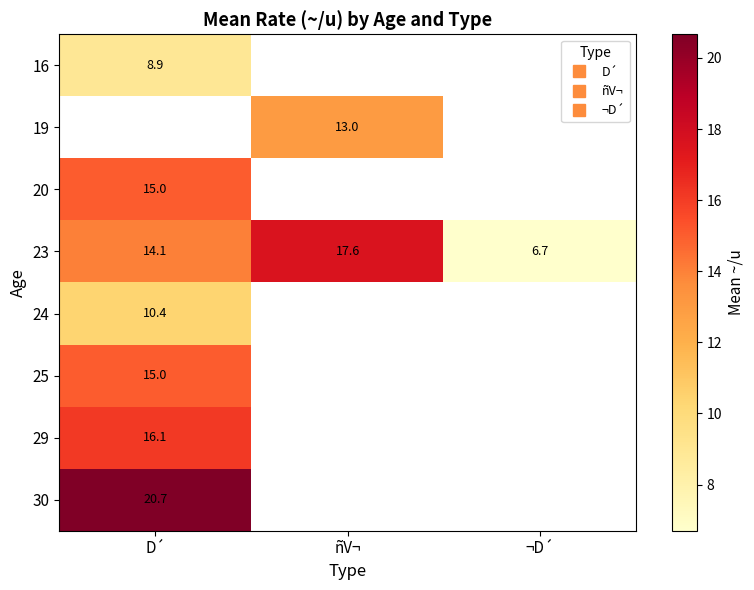

Which series has the largest range (max minus min)?

23